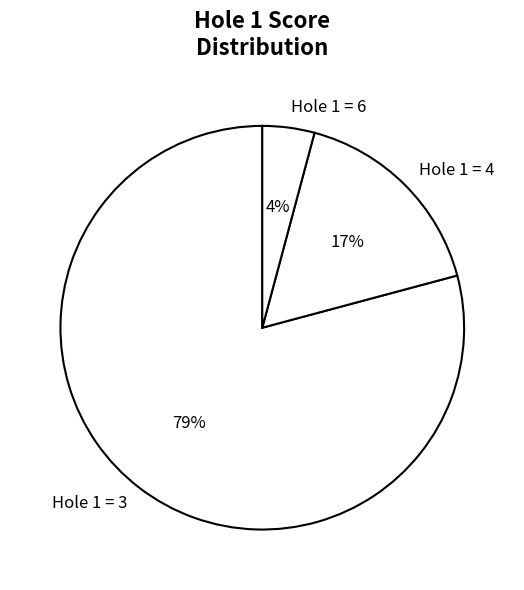

How many segments does this pie chart have?

3